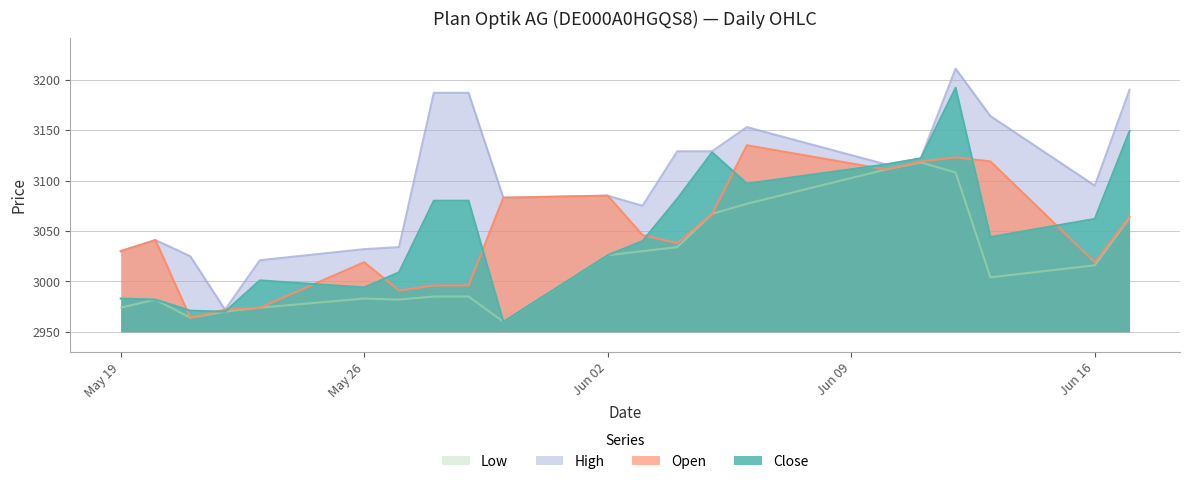

What is the total value across all series at 28.05.2025?

12248